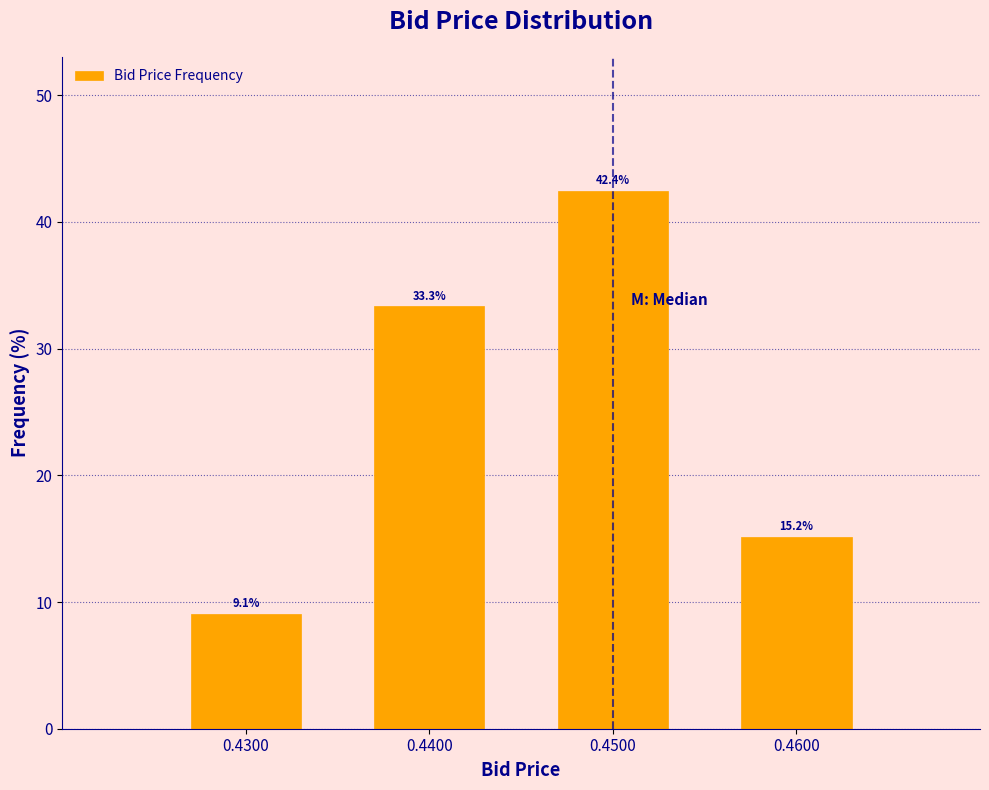

Reading left to right, list all the values displayed in this chart.

9.1	33.3	42.4	15.2